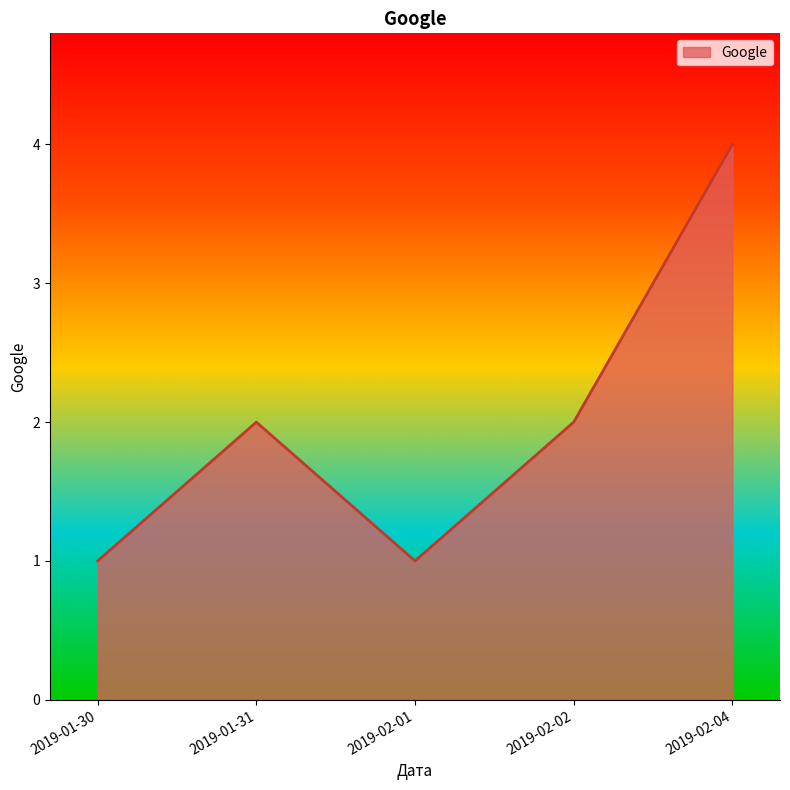

The value at 2019-01-31 is 3. True or false?

False